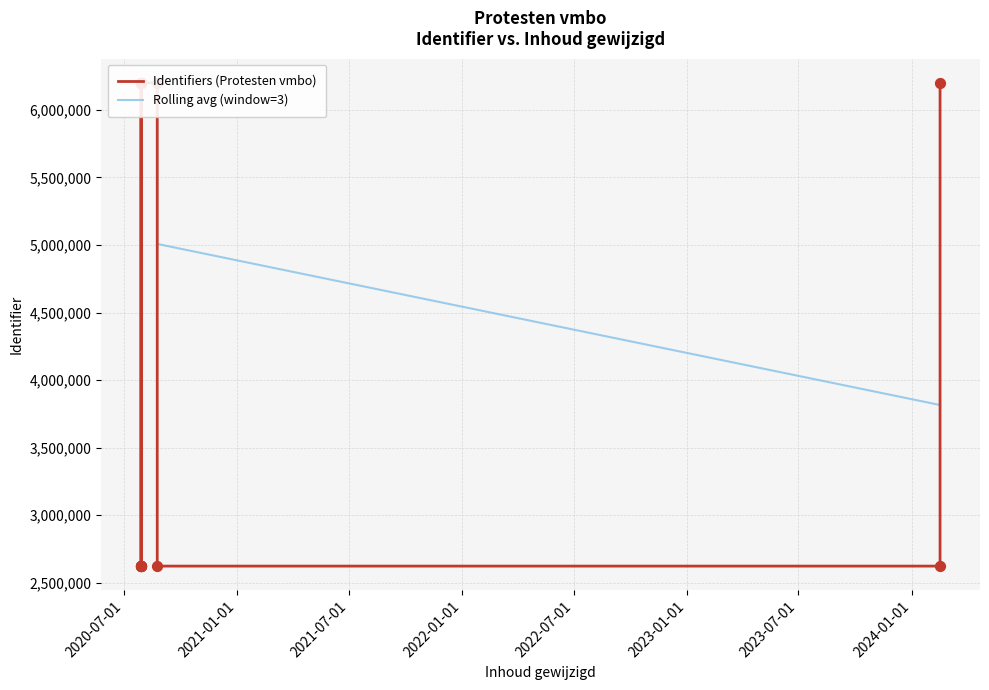

Is the value of Rolling avg (window=3) at 10 greater than the value of Identifiers (Protesten vmbo) at 15?

Yes